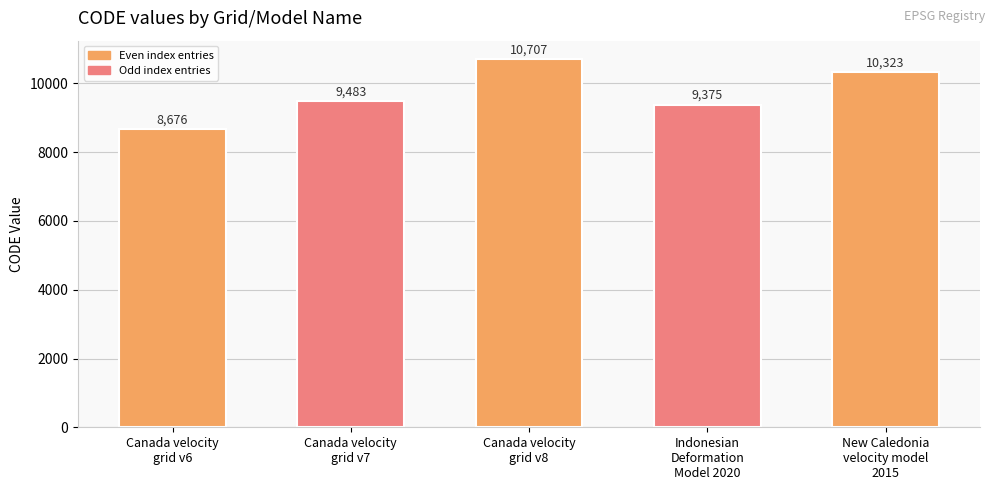

The value at Canada velocity
grid v8 is 10707. True or false?

True